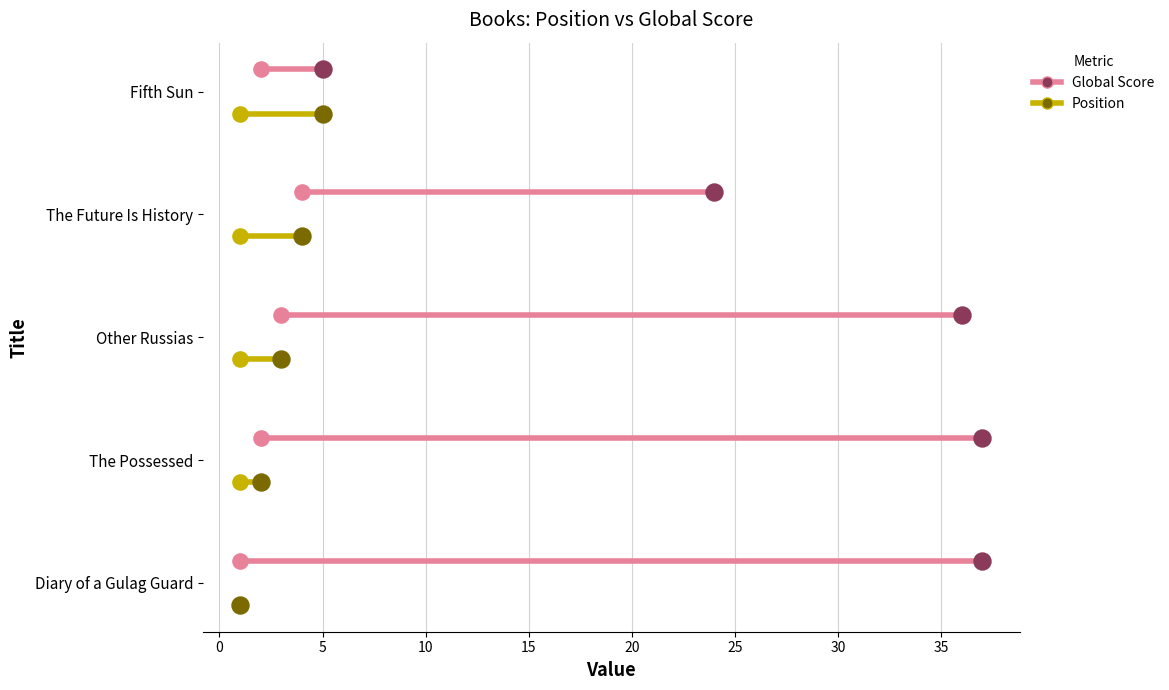

What are all the series names shown in the legend?

Global Score, Position